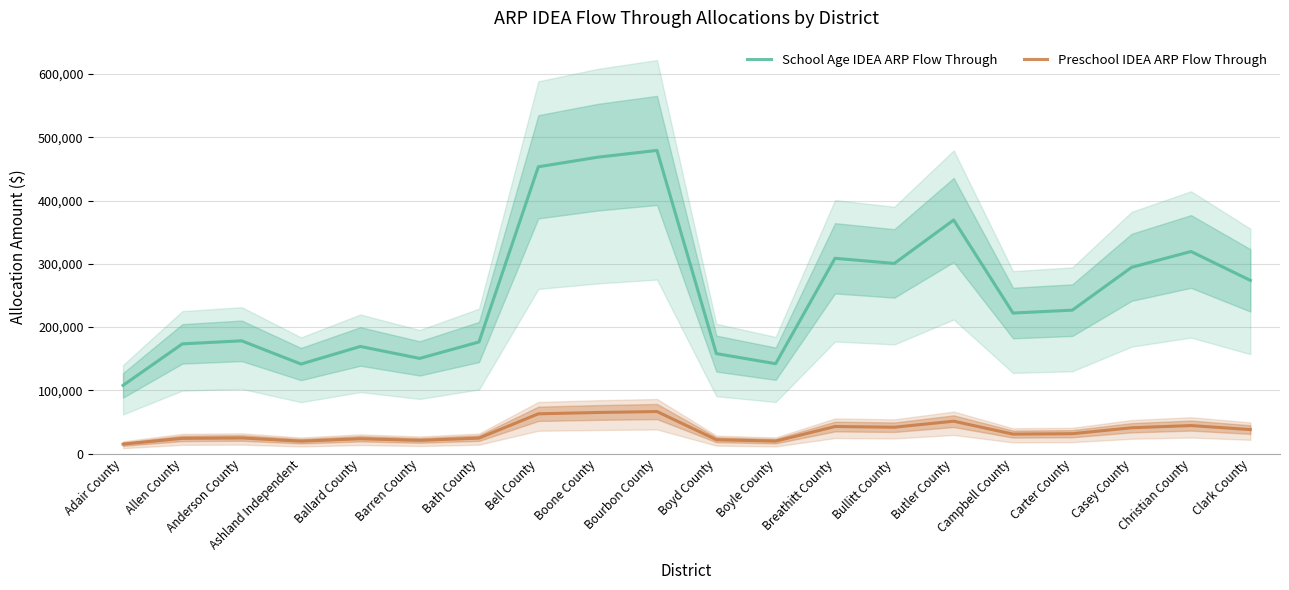

Rank the series by their maximum value, from lowest to highest.

Preschool IDEA ARP Flow Through, School Age IDEA ARP Flow Through